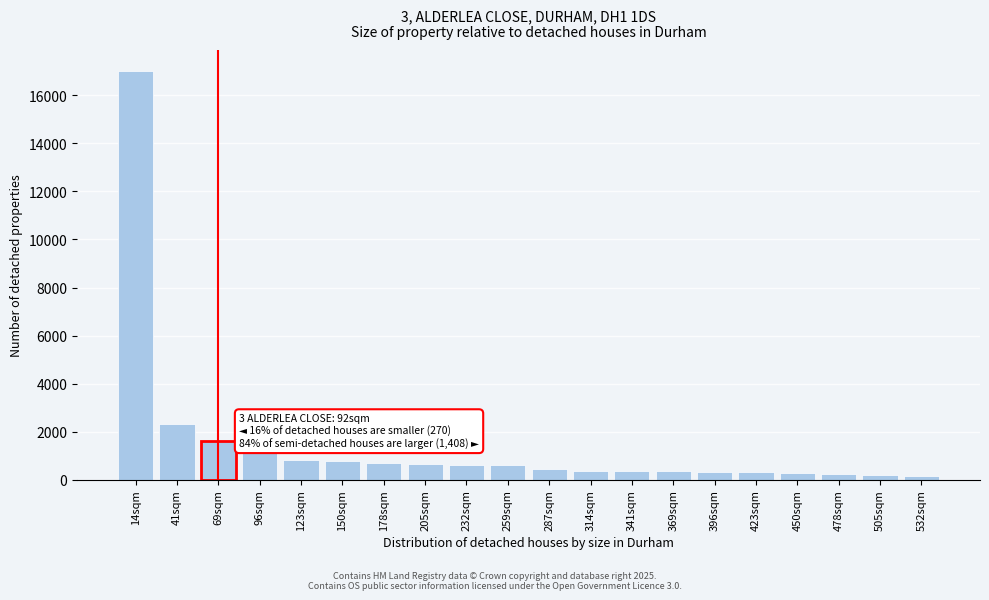

The value at 150sqm is 771. True or false?

True